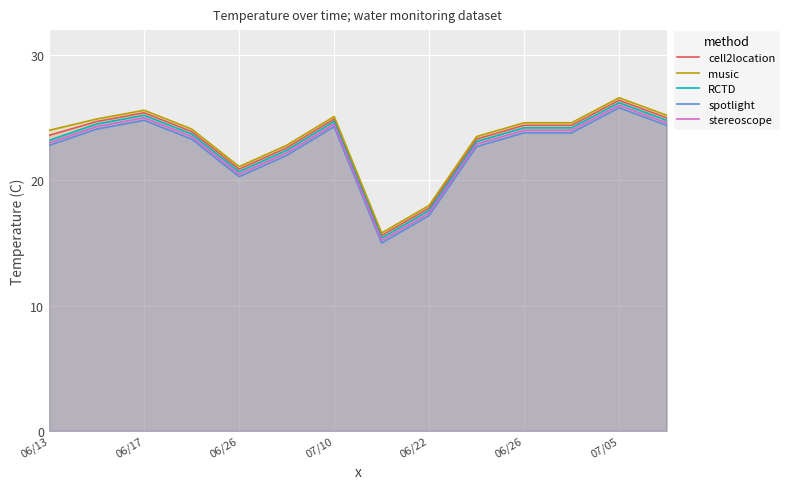

What is the label of the 14th point from the right?

06/13